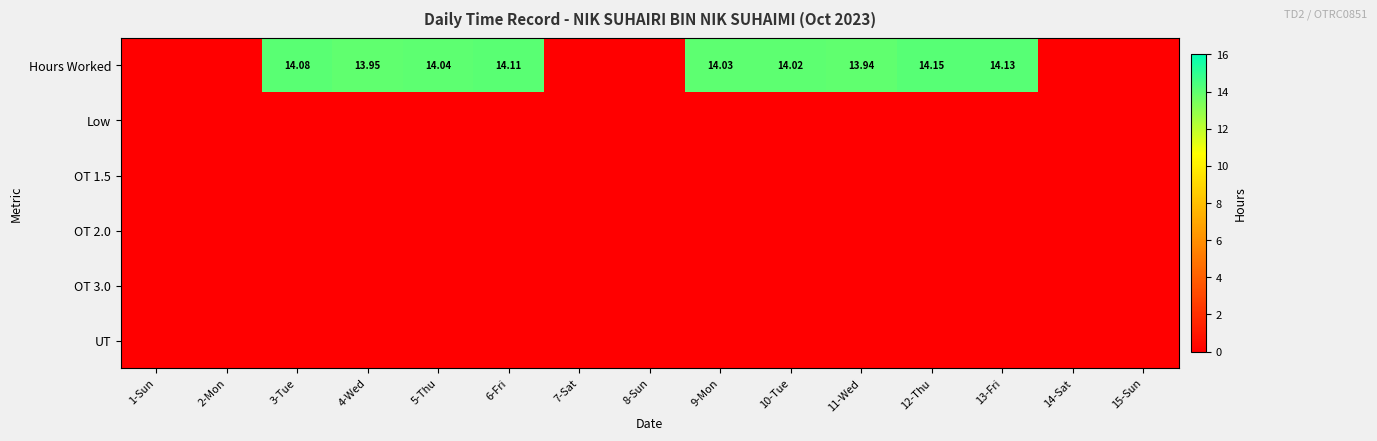

At how many categories does at least one series exceed 1?

9